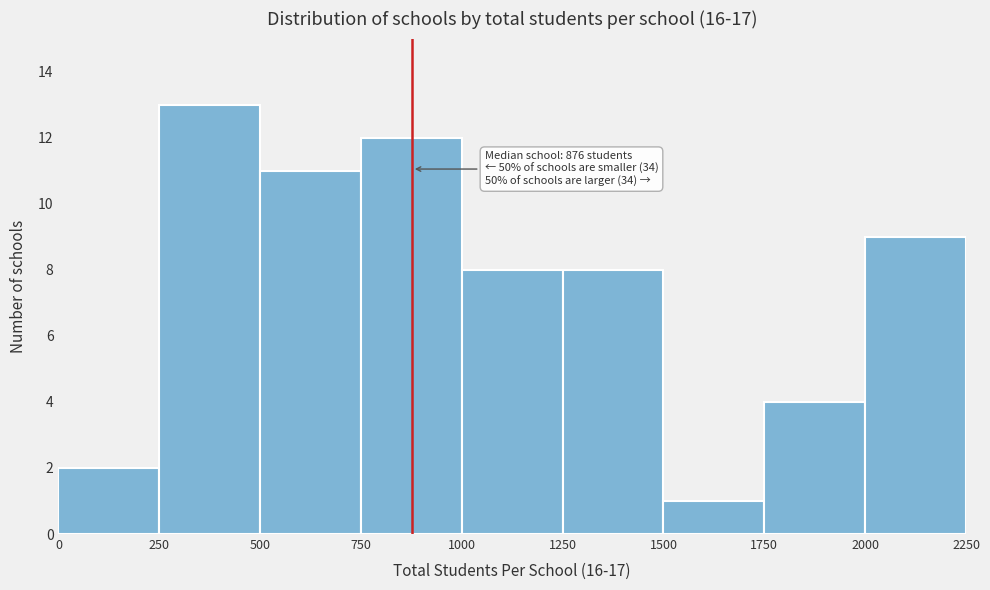

Over which range of the x-axis is the bar tallest?

250 to 500